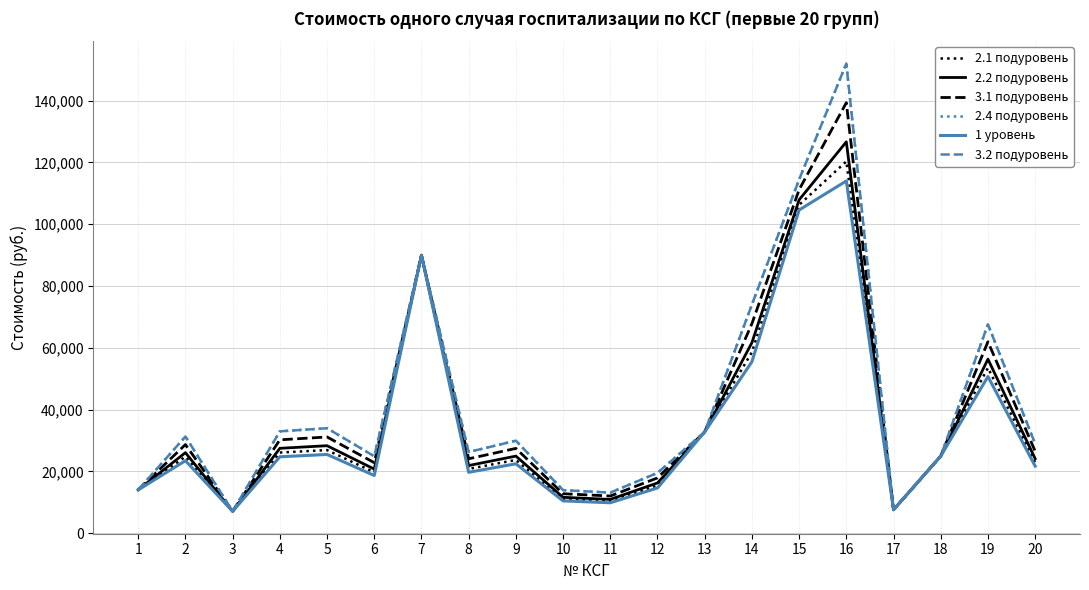

Between 8 and 5, which is larger?

5